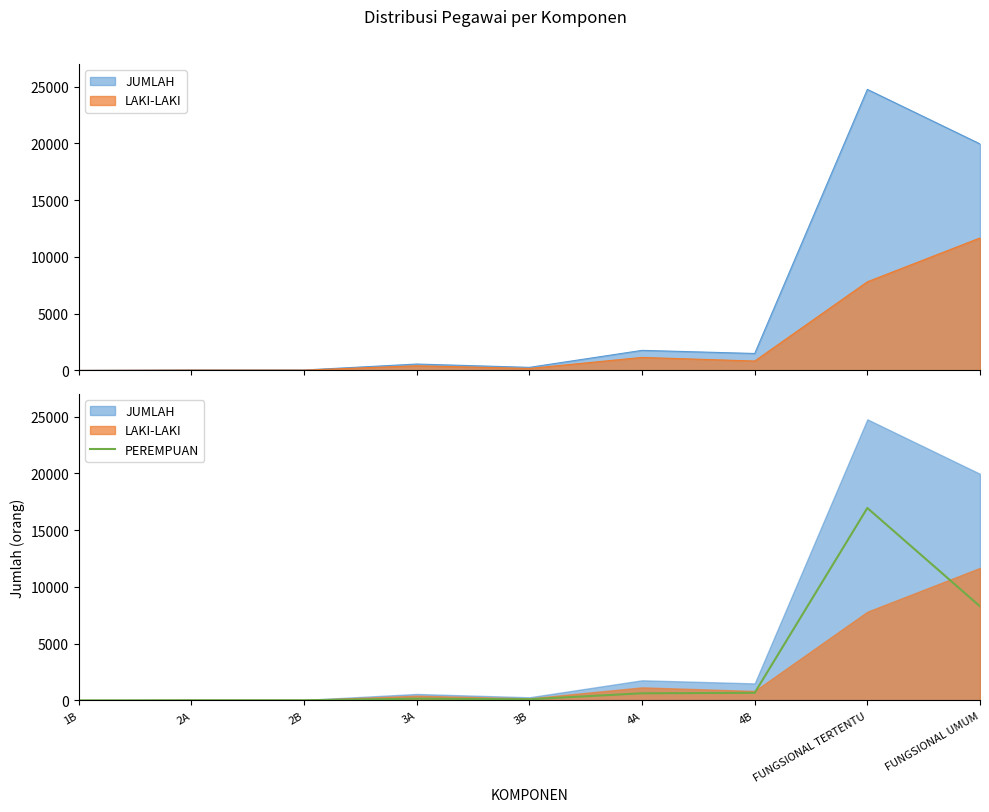

True or false: the data has more than 1 interior local peaks.

True